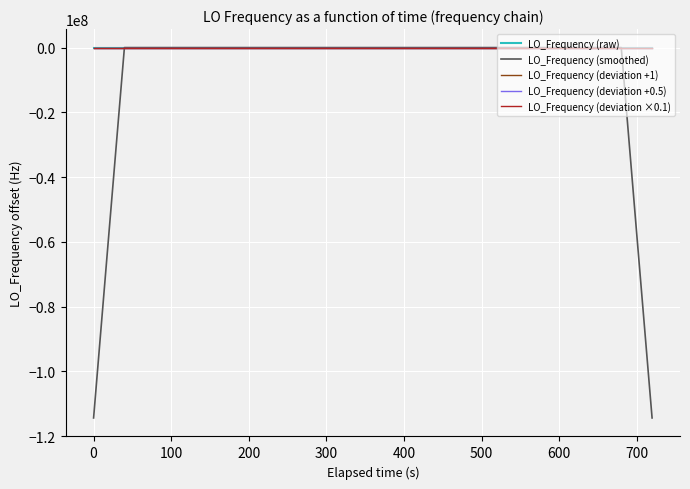

Which series has the largest range (max minus min)?

LO_Frequency (smoothed)